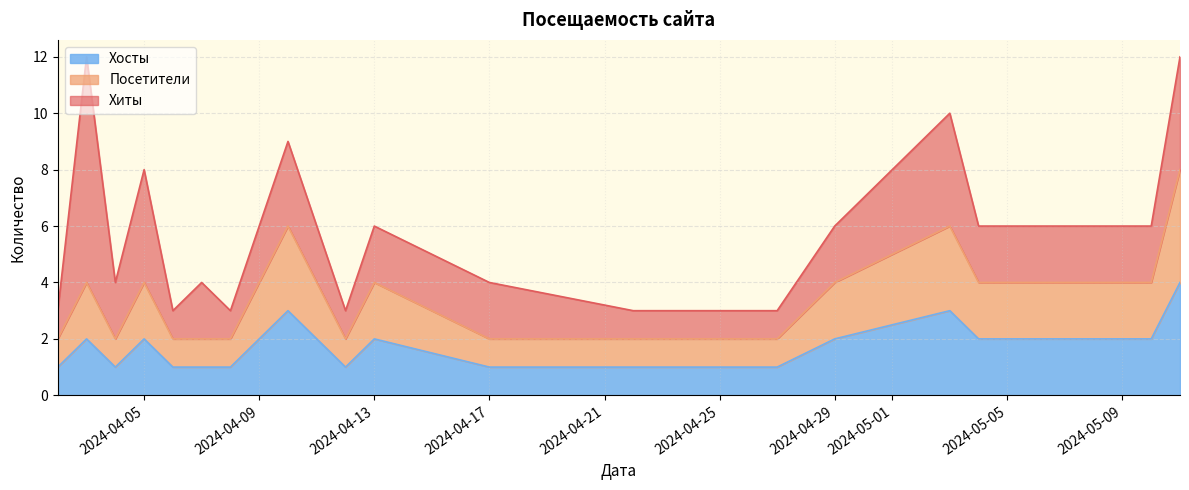

What is the average value of the Посетители series?

2